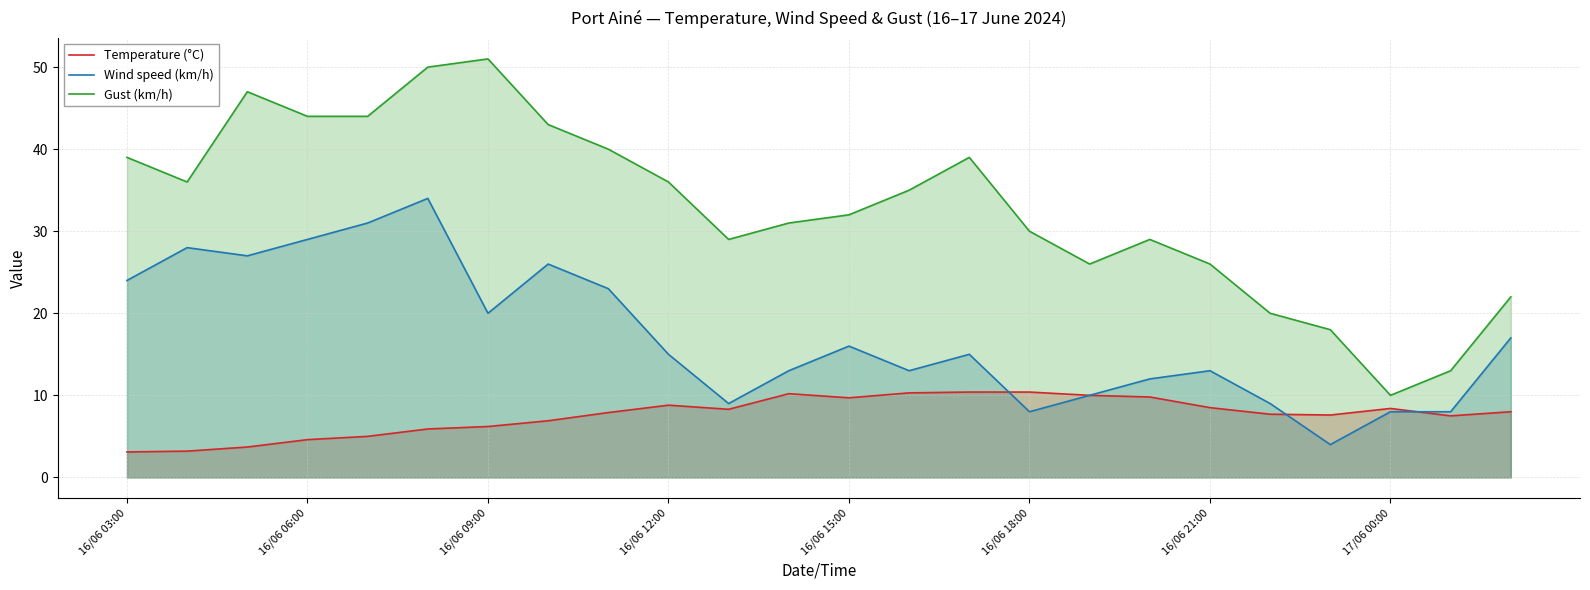

In Gust (km/h), how many points are lower than both neighbors (excluding endpoints)?

4